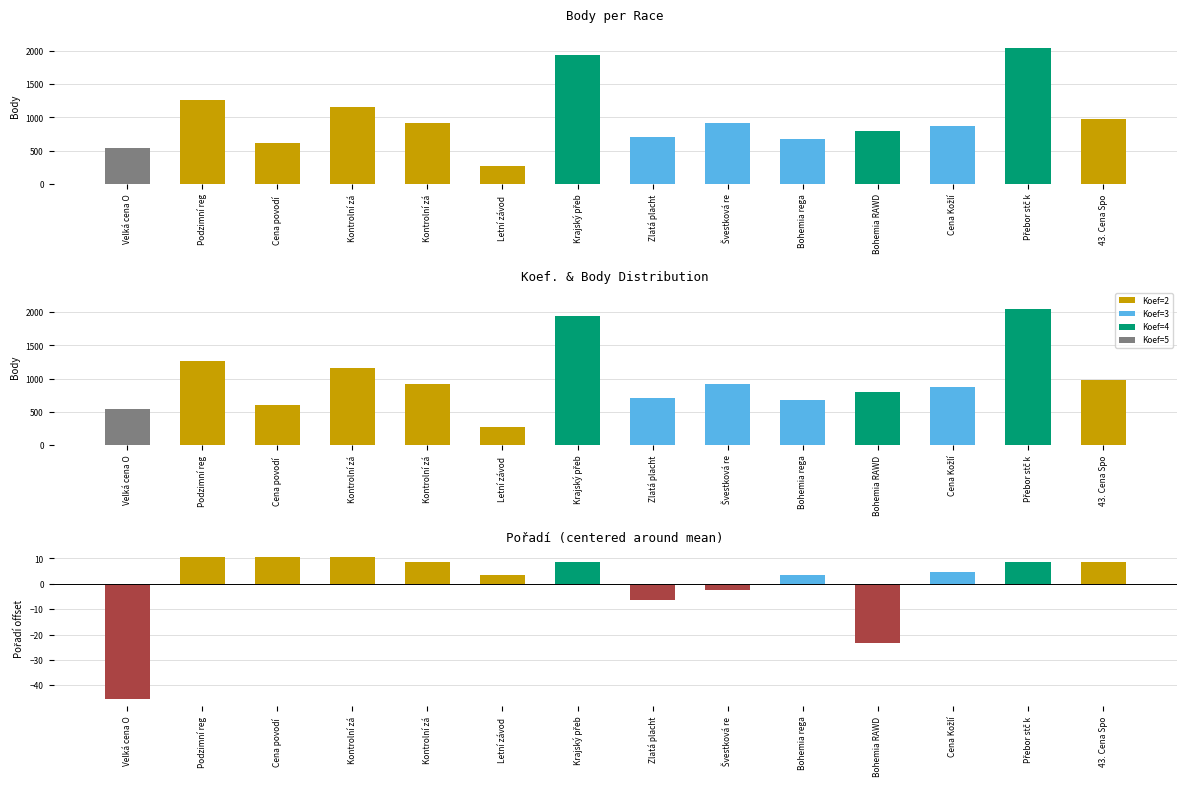

Does the chart contain stacked bars?

No